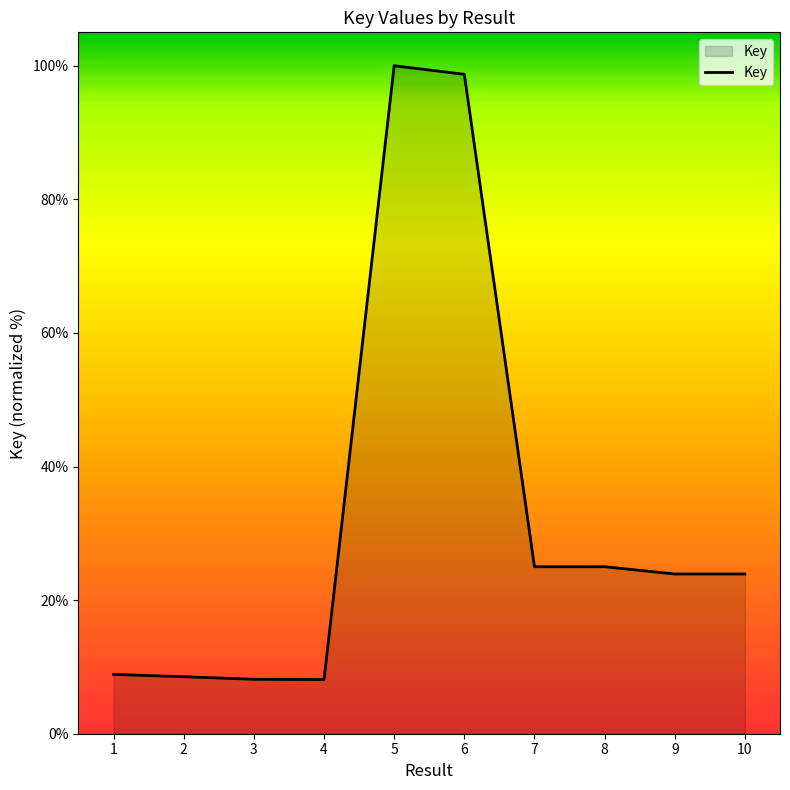

What is the minimum value shown in the chart?

8.1